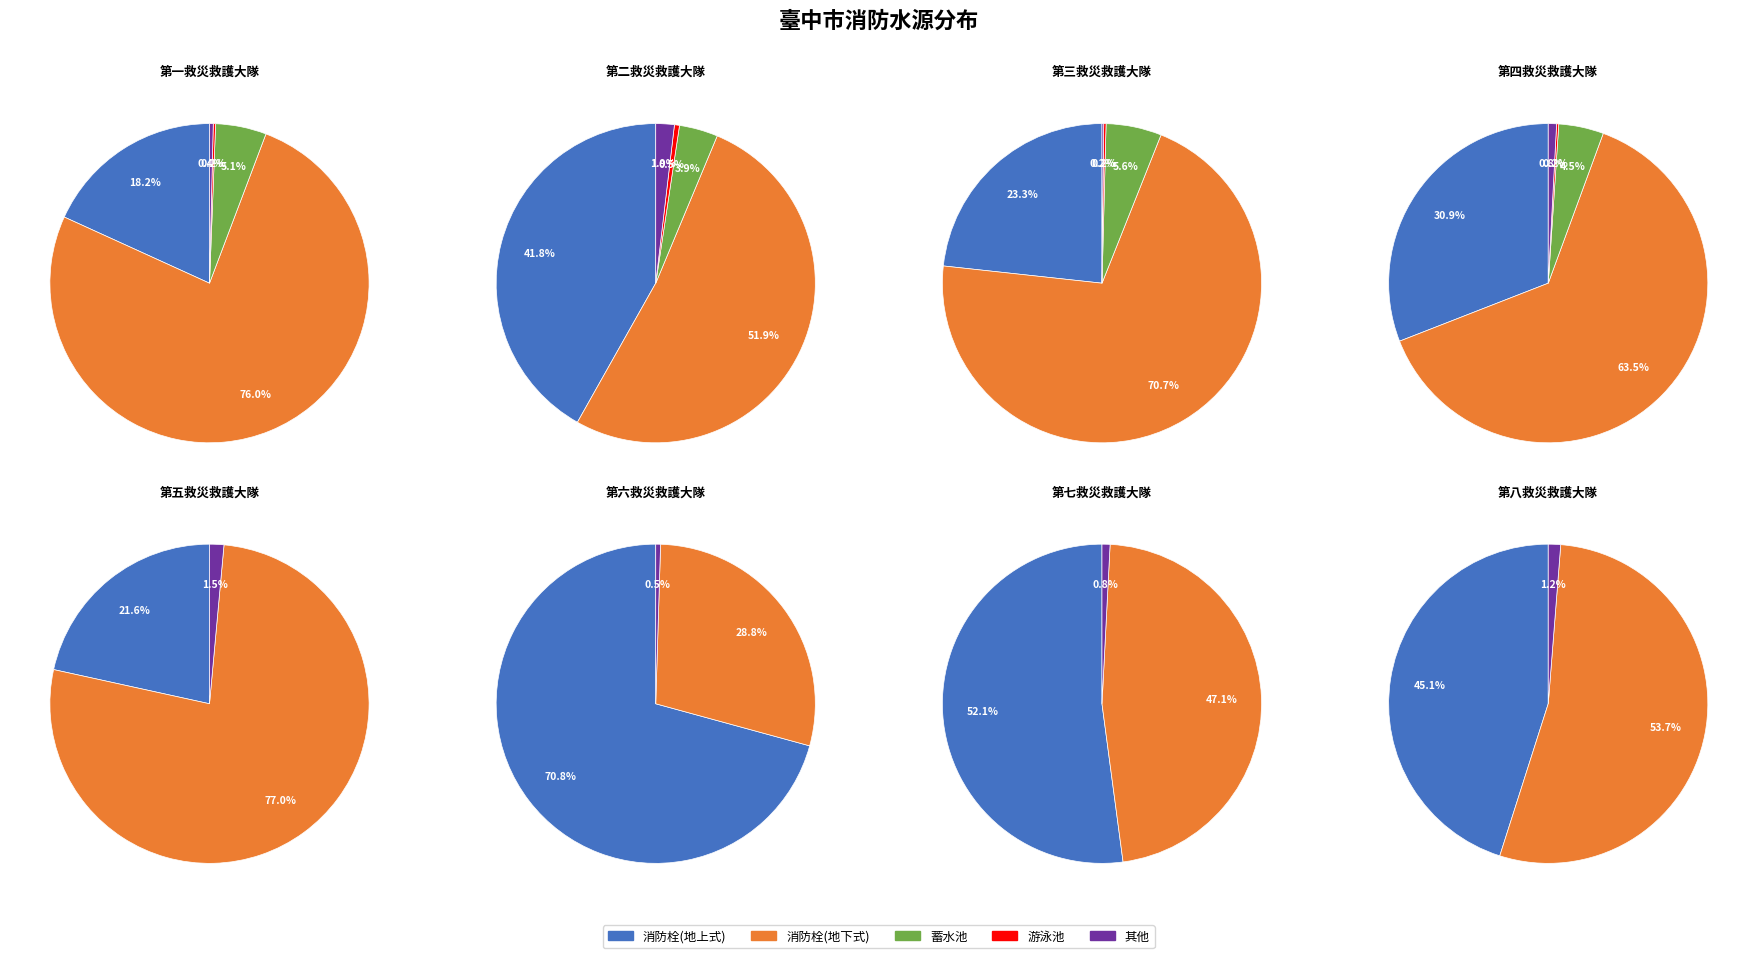

Do 第八救災救護大隊 and 第四救災救護大隊 together represent more than half of the pie?

No